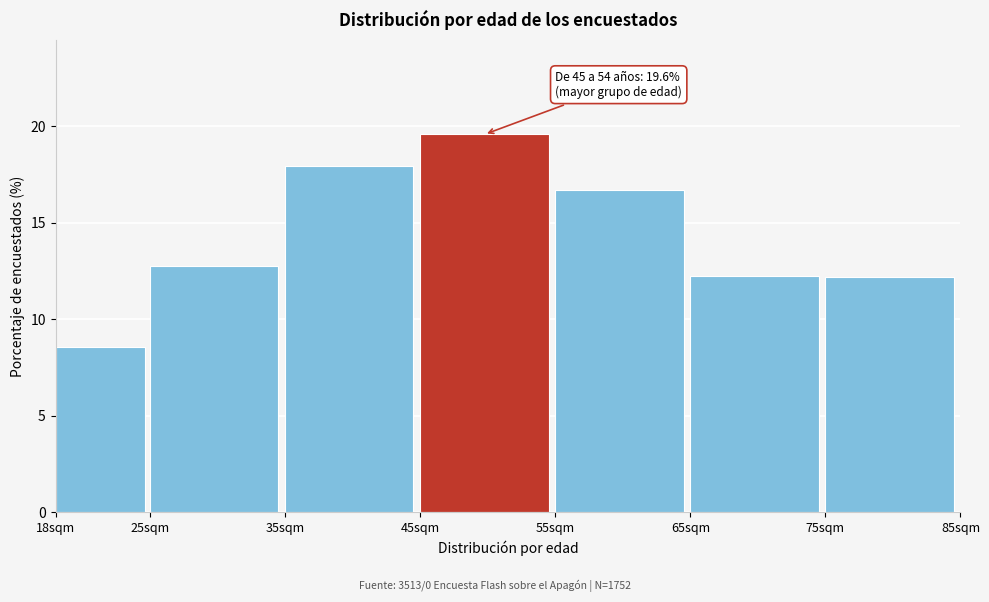

Reading right to left, transcribe all the data shown in this chart.

12.2	12.2	16.7	19.6	18.0	12.8	8.6